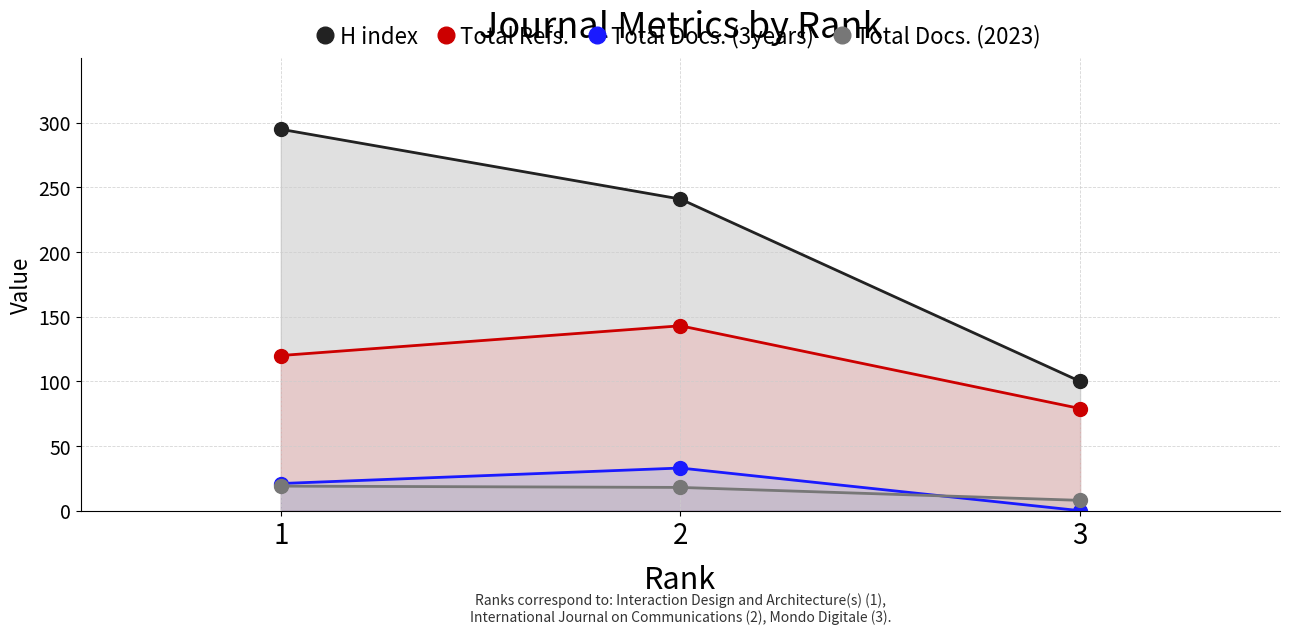

Reading left to right, extract all data points from this chart.

H index: 295	241	100
Total Refs.: 120	143	79
Total Docs. (3years): 21	33	0
Total Docs. (2023): 19	18	8